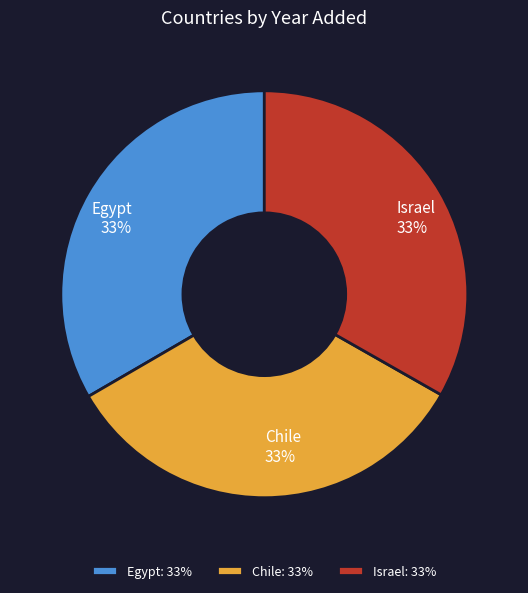

True or false: Israel accounts for 23% of the total.

False